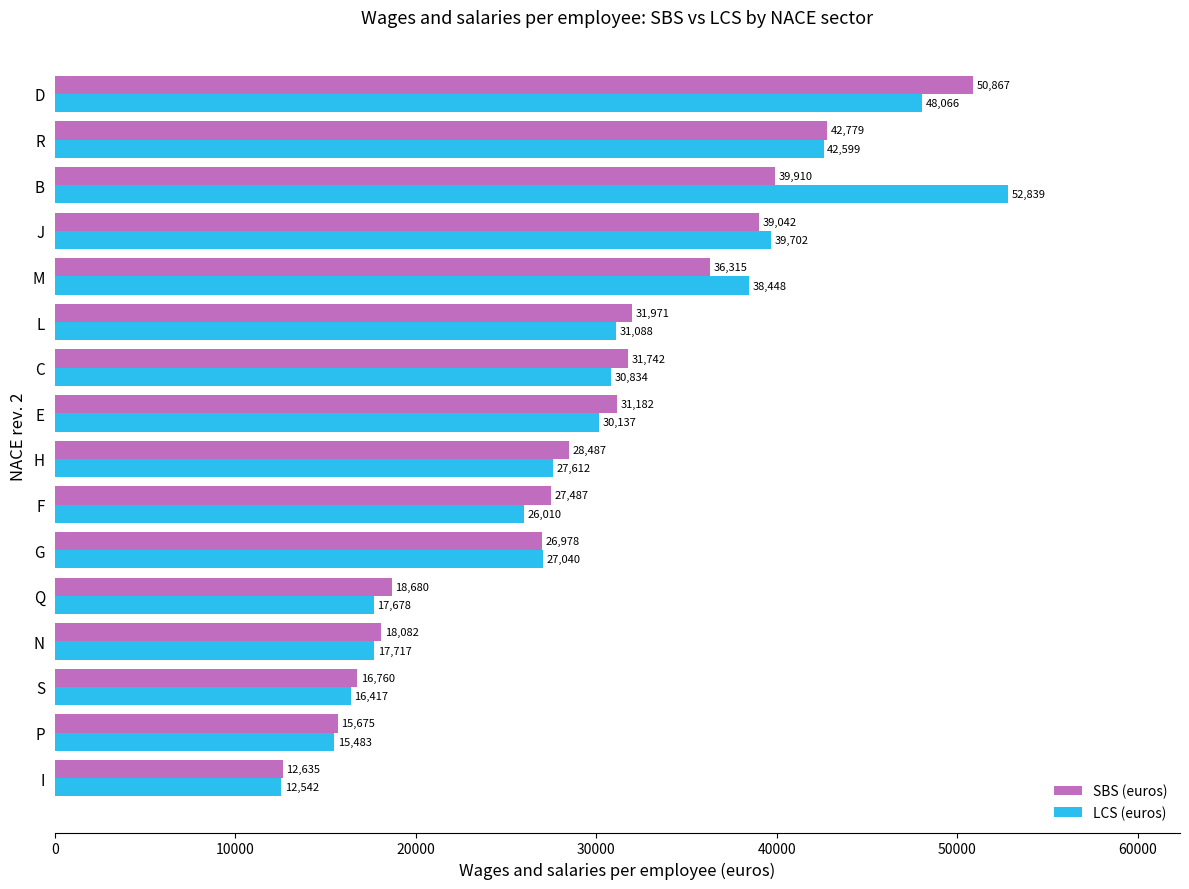

The LCS (euros) series shows 20285.0 at I. True or false?

False